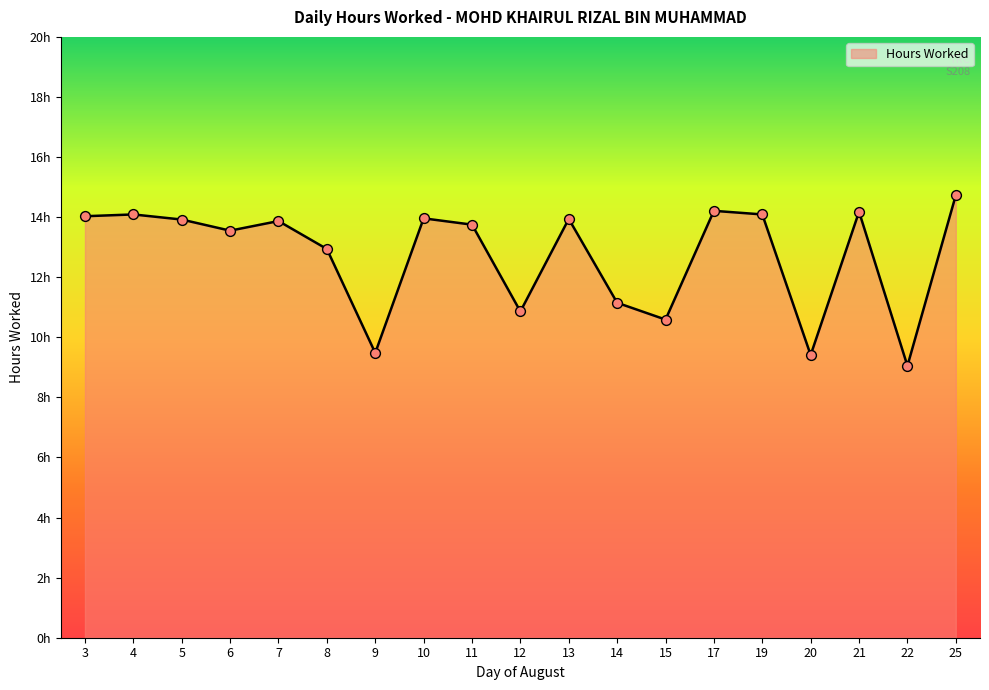

Between 10 and 15, which is larger?

10